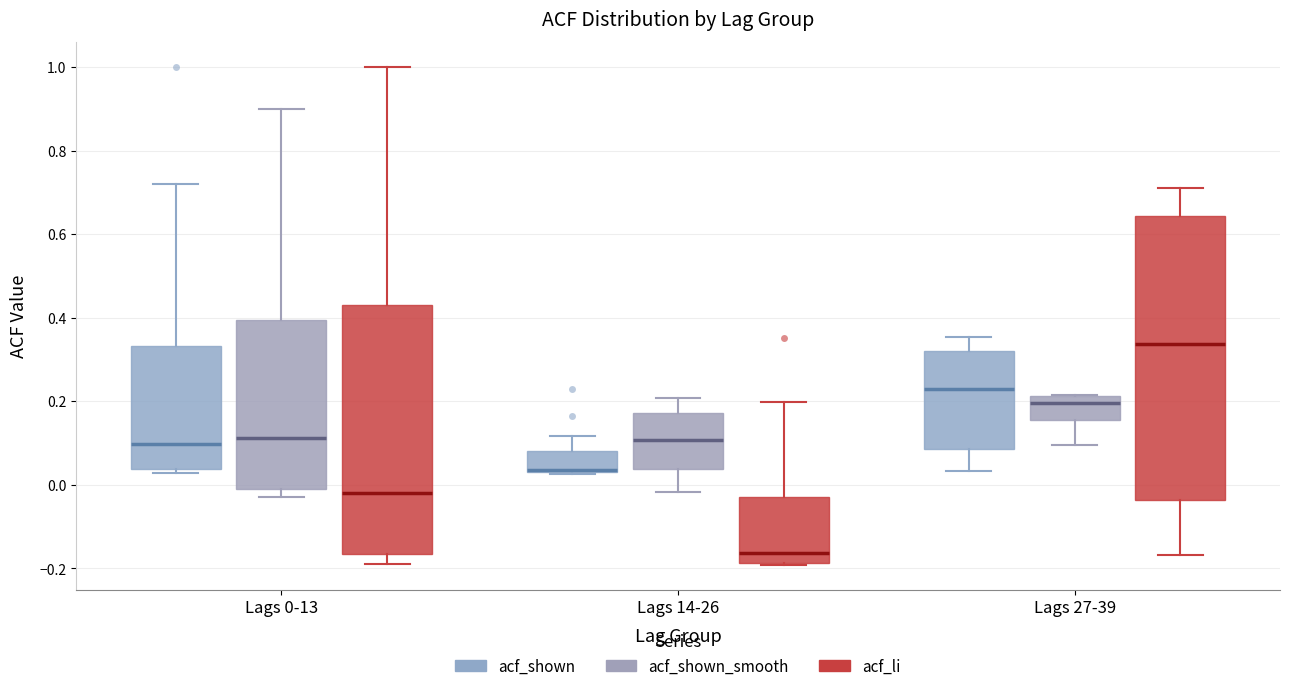

Reading left to right, read every box against the y-axis: the position of its median line, the range the box covers, and the ends of its whiskers. The values are not printed on the chart, so give them approximately, as read against the axis.

Lags 0-13 (acf_shown): median 0.10, box 0.04 to 0.34, whiskers 0.02 to 0.72
Lags 0-13 (acf_shown_smooth): median 0.12, box -0.02 to 0.40, whiskers -0.02 (just below the box's lower edge) to 0.90
Lags 0-13 (acf_li): median -0.02, box -0.16 to 0.44, whiskers -0.18 to 1.00
Lags 14-26 (acf_shown): median 0.04, box 0.04 to 0.08, whiskers 0.02 to 0.12
Lags 14-26 (acf_shown_smooth): median 0.10, box 0.04 to 0.18, whiskers -0.02 to 0.20
Lags 14-26 (acf_li): median -0.16, box -0.18 to -0.02, whiskers -0.20 to 0.20
Lags 27-39 (acf_shown): median 0.22, box 0.08 to 0.32, whiskers 0.04 to 0.36
Lags 27-39 (acf_shown_smooth): median 0.20, box 0.16 to 0.22, whiskers 0.10 to 0.22
Lags 27-39 (acf_li): median 0.34, box -0.04 to 0.64, whiskers -0.16 to 0.72